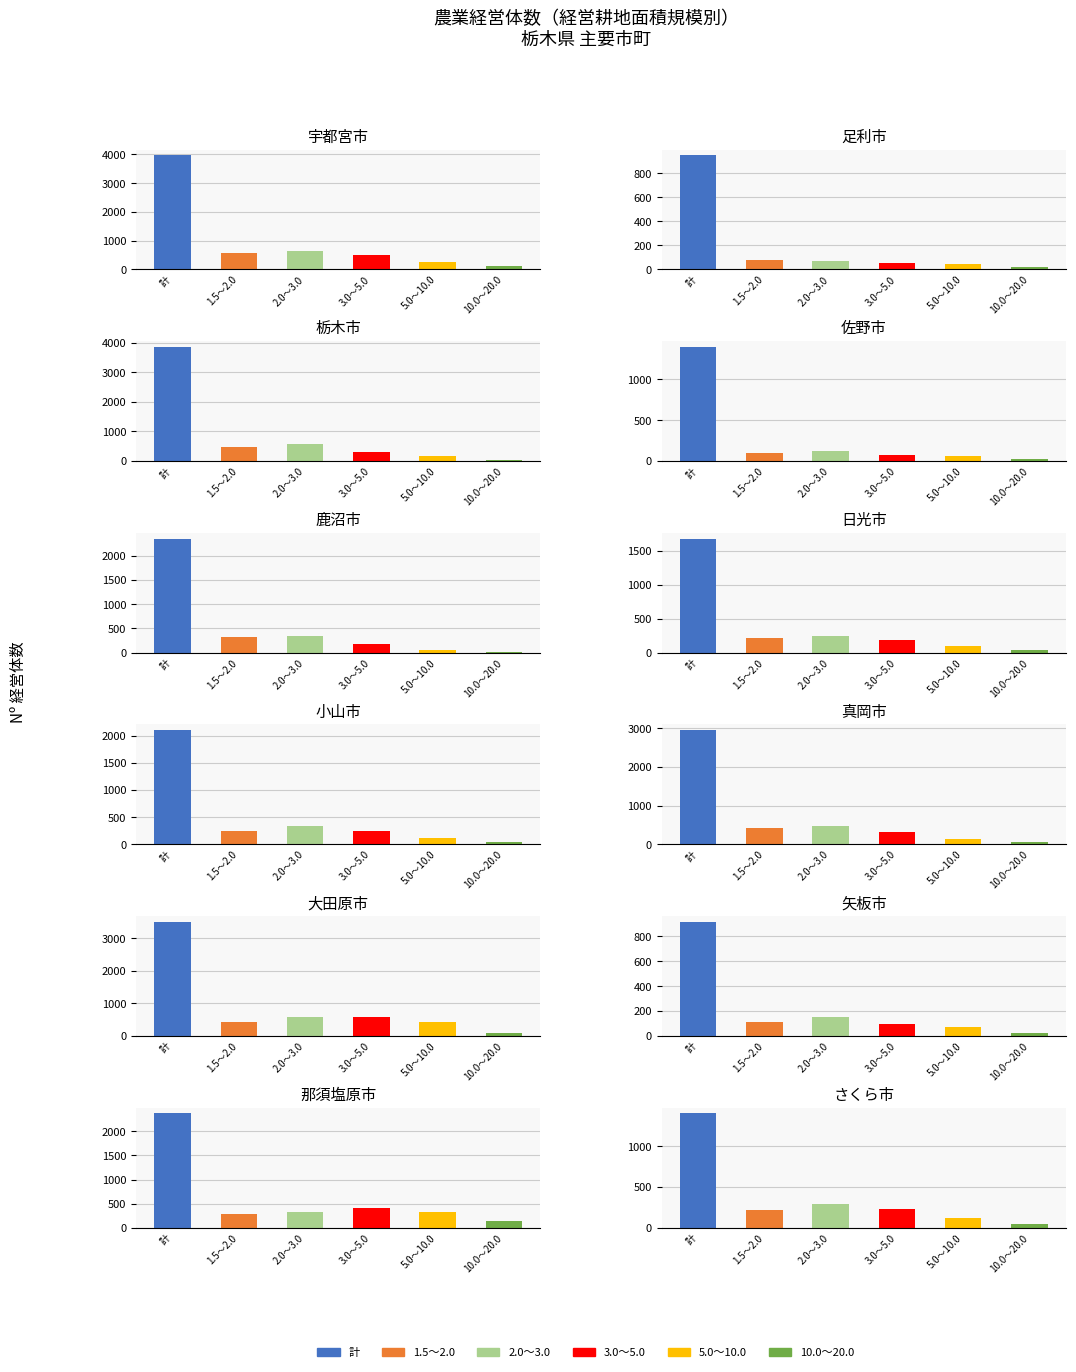

At 5, list the series in order from smallest to largest.

10.0～20.0, 5.0～10.0, 3.0～5.0, 1.5～2.0, 2.0～3.0, 計